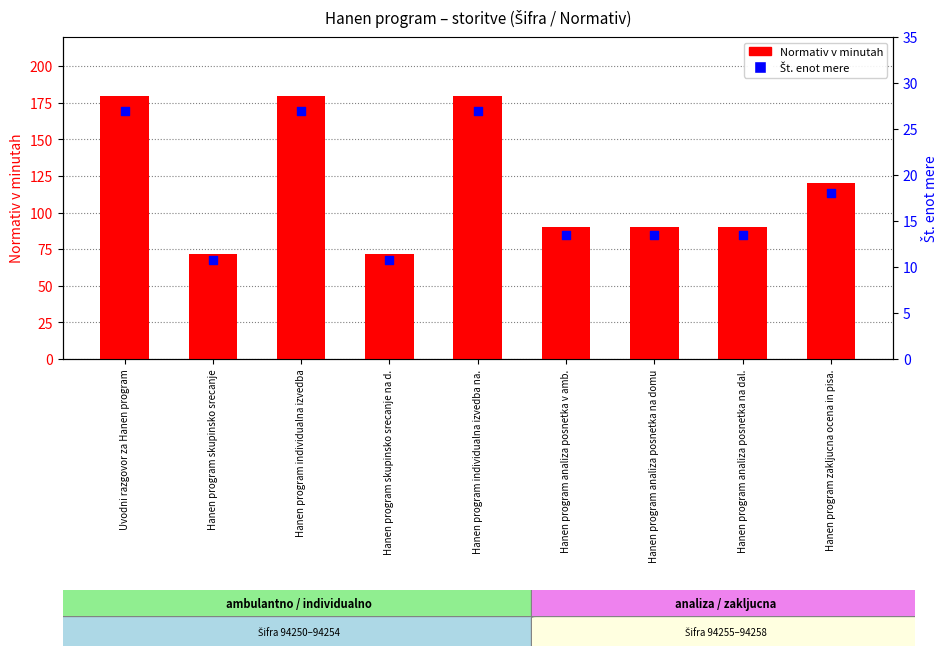

What is the total value across all series at Hanen program zakljucna ocena in pisa.?

138.0